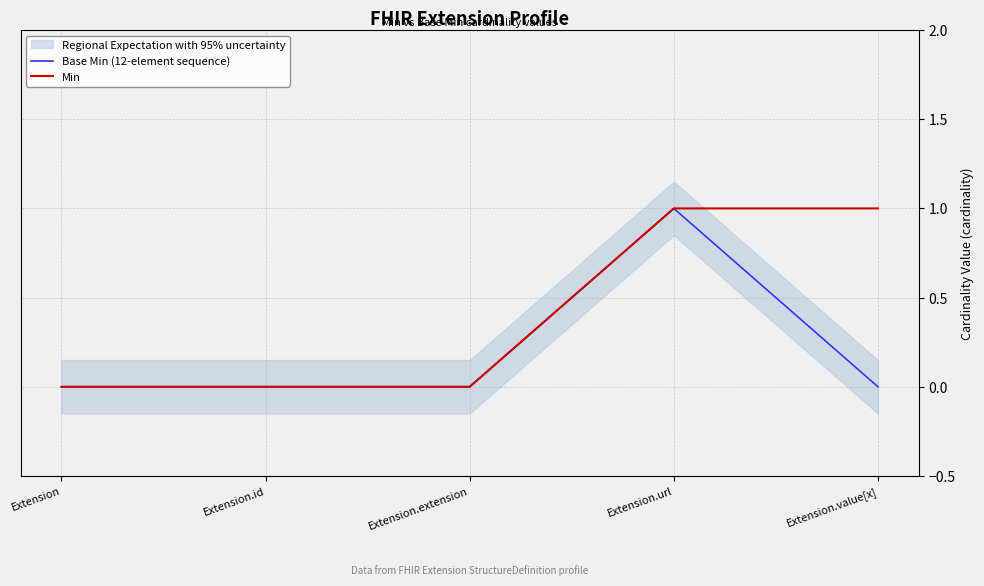

List the series in order of their peak value, highest first.

Base Min (12-element sequence), Min